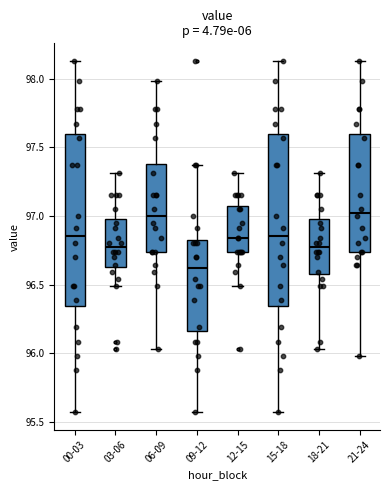

Reading left to right, transcribe this box plot: for each box, give where its median line is, the range the box spans, and where its two whiskers end, as read against the y-axis. The values are not printed on the chart, so give them approximately, as read against the axis.

00-03: median 96.85, box 96.35 to 97.60, whiskers 95.55 to 98.15
03-06: median 96.75, box 96.65 to 97.00, whiskers 96.50 to 97.30
06-09: median 97.00, box 96.75 to 97.40, whiskers 96.05 to 98.00
09-12: median 96.60, box 96.15 to 96.85, whiskers 95.55 to 97.35
12-15: median 96.85, box 96.75 to 97.10, whiskers 96.50 to 97.30
15-18: median 96.85, box 96.35 to 97.60, whiskers 95.55 to 98.15
18-21: median 96.75, box 96.60 to 97.00, whiskers 96.05 to 97.30
21-24: median 97.05, box 96.75 to 97.60, whiskers 96.00 to 98.15